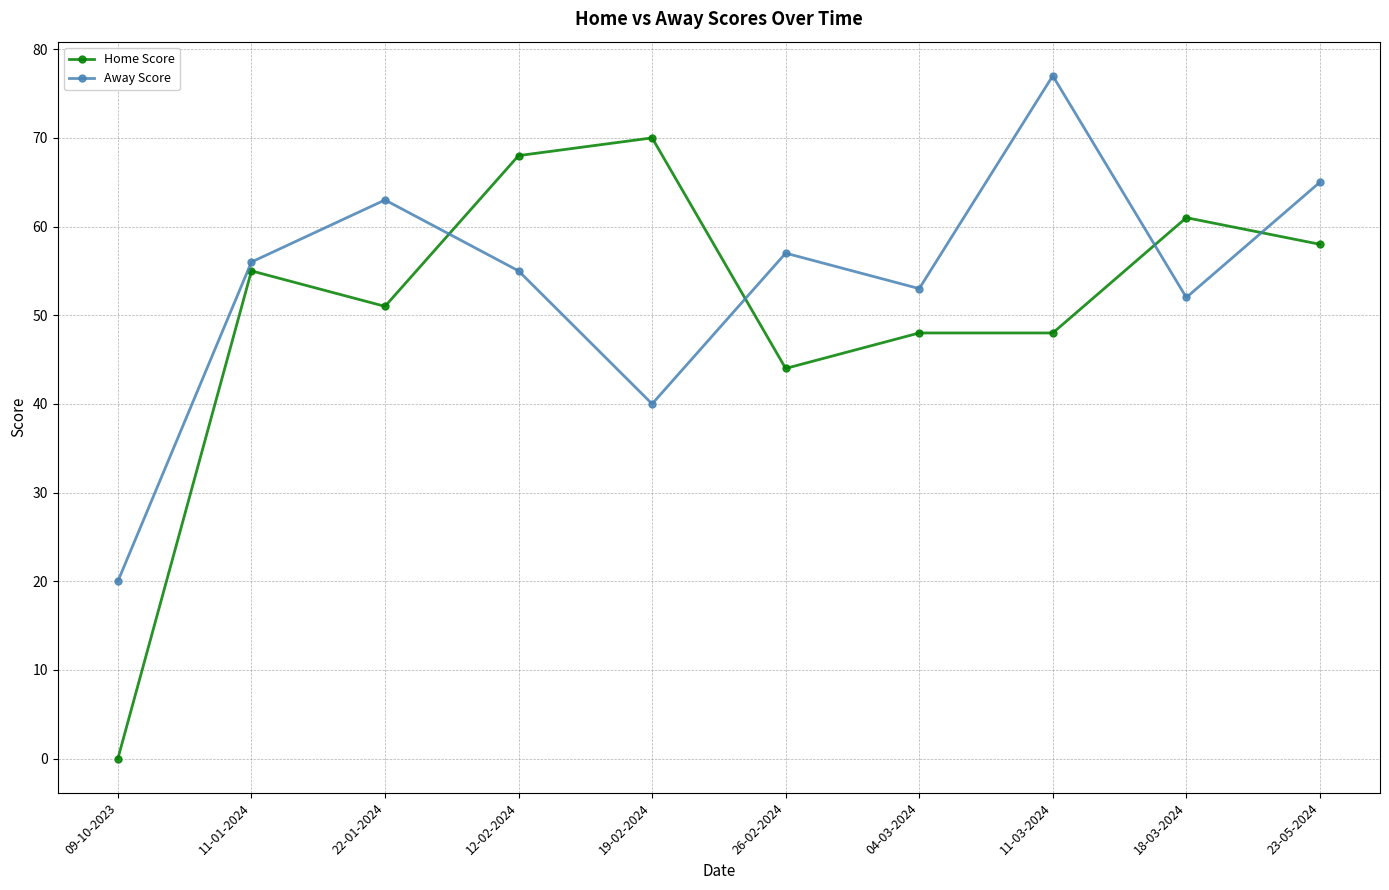

List the series in order of their overall mean, lowest first.

Home Score, Away Score